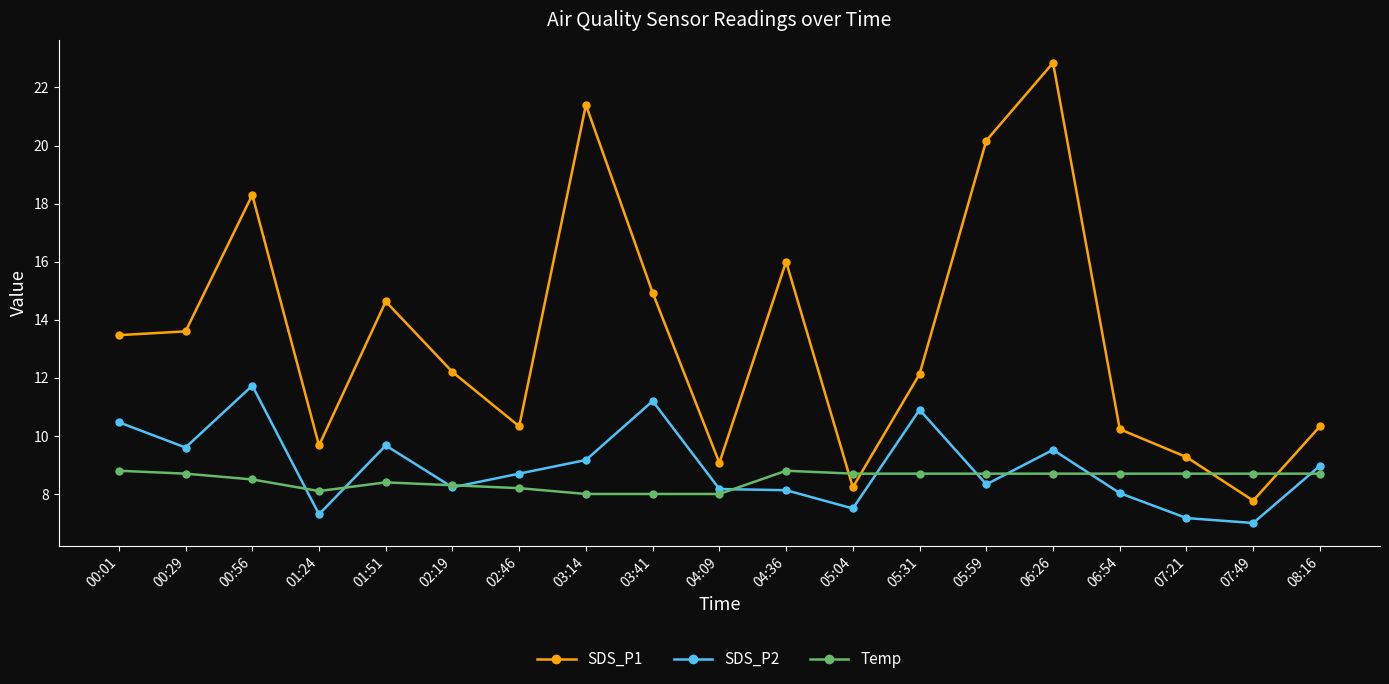

In Temp, how many points are higher than both neighbors (excluding endpoints)?

2